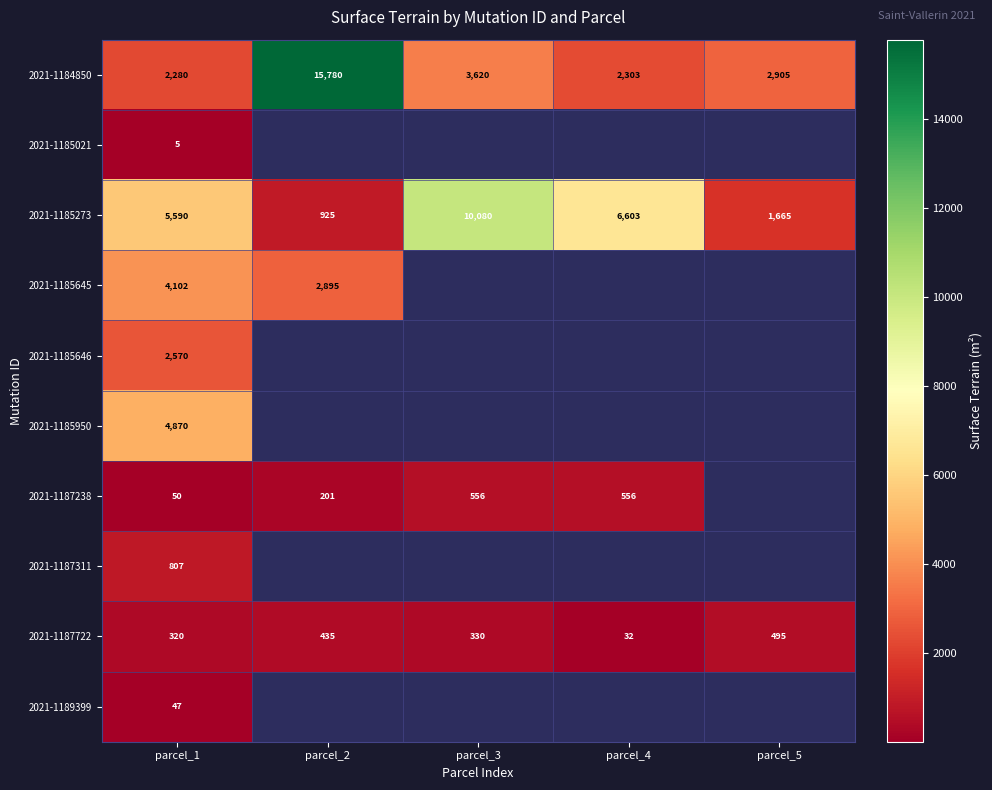

At which category is the sum across all series the highest?

parcel_1